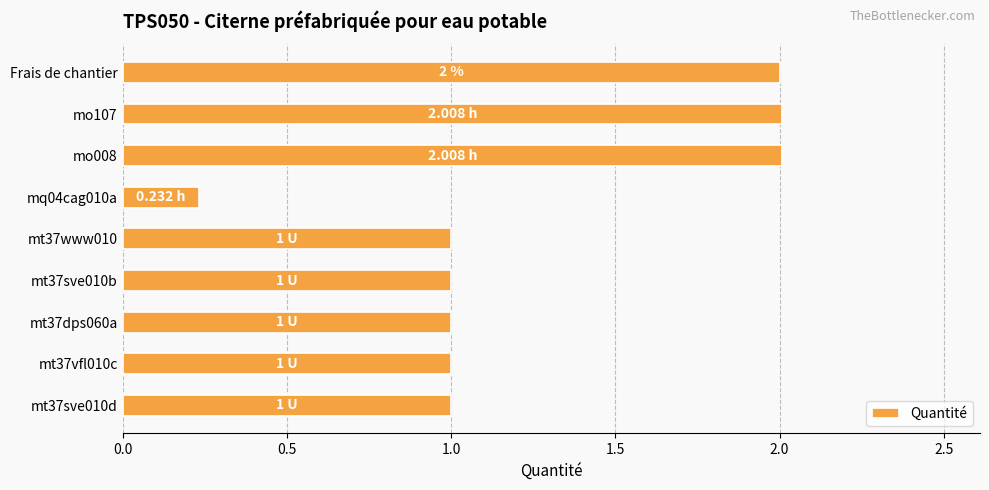

What is the difference between the maximum and second lowest values?

1.0